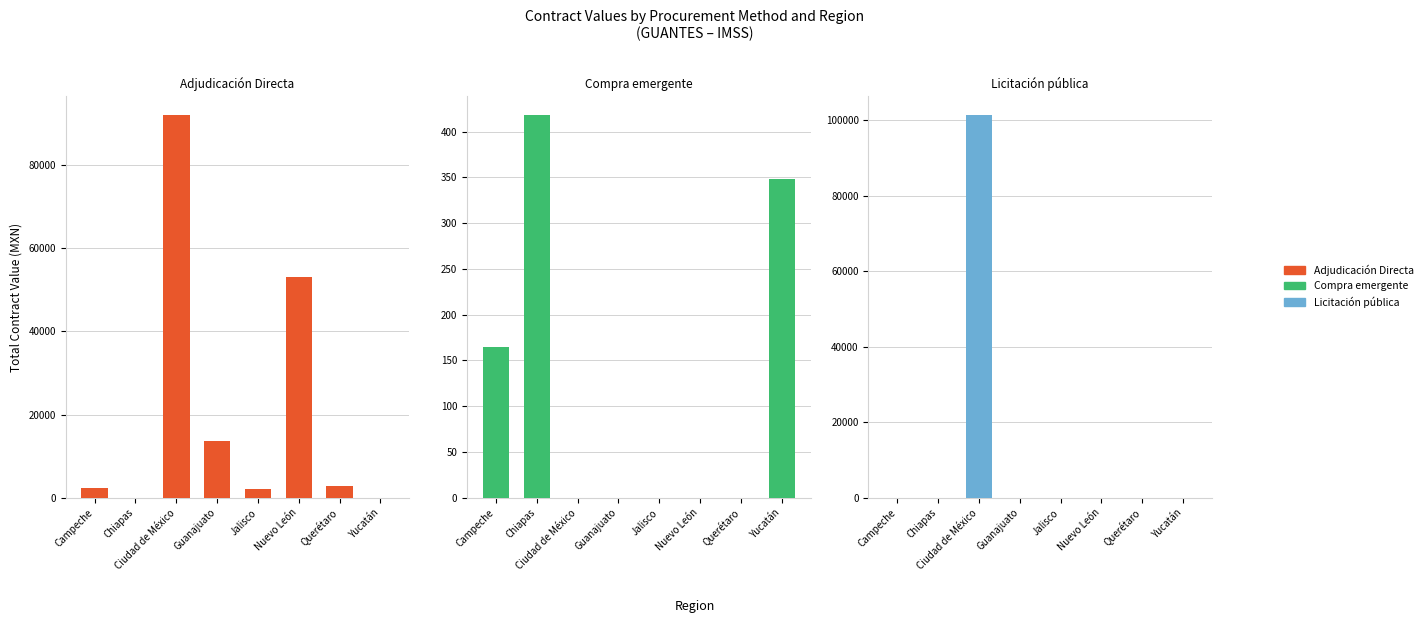

Which label corresponds to the largest value in the chart?

Ciudad de México